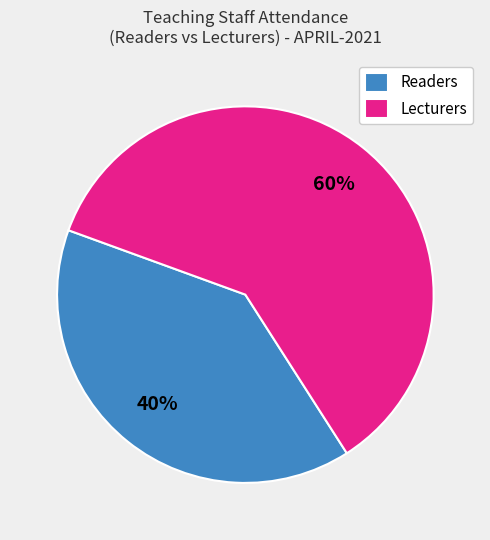

Is it true that Readers is 40% of the pie?

True